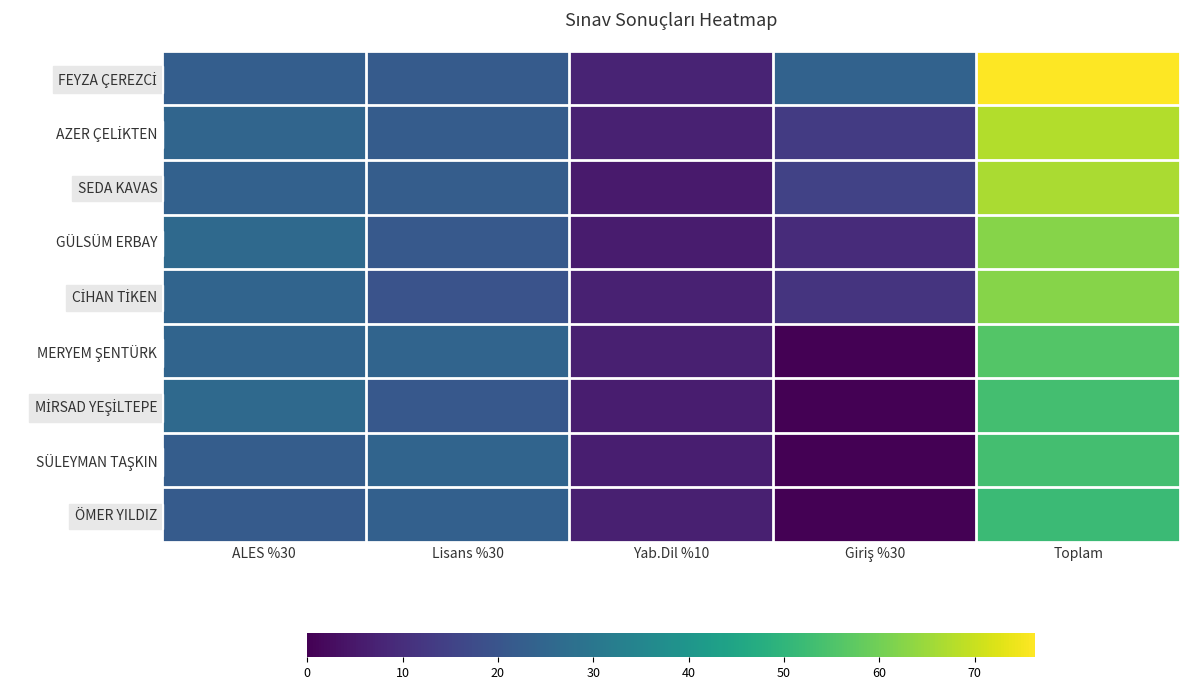

Between Toplam and Yab.Dil %10, which is larger?

Toplam